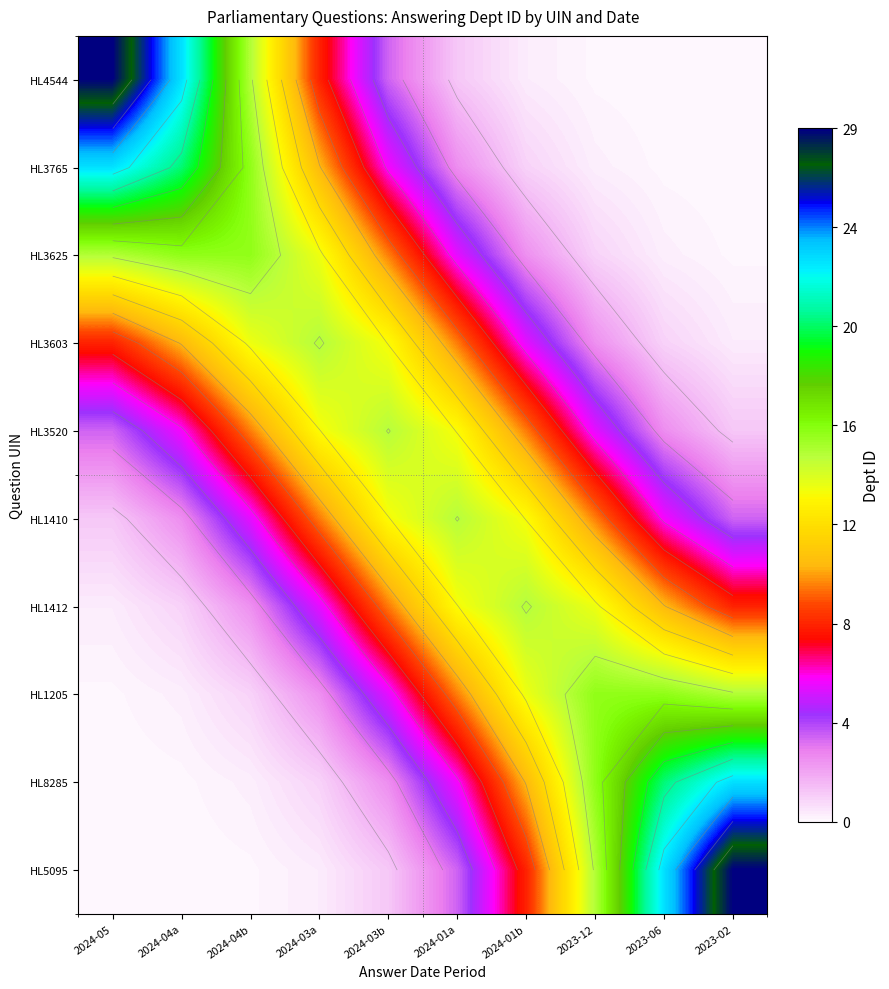

At 2024-05, list the series in order from largest to smallest.

HL4544, HL3765, HL3625, HL3603, HL3520, HL1410, HL1412, HL1205, HL8285, HL5095